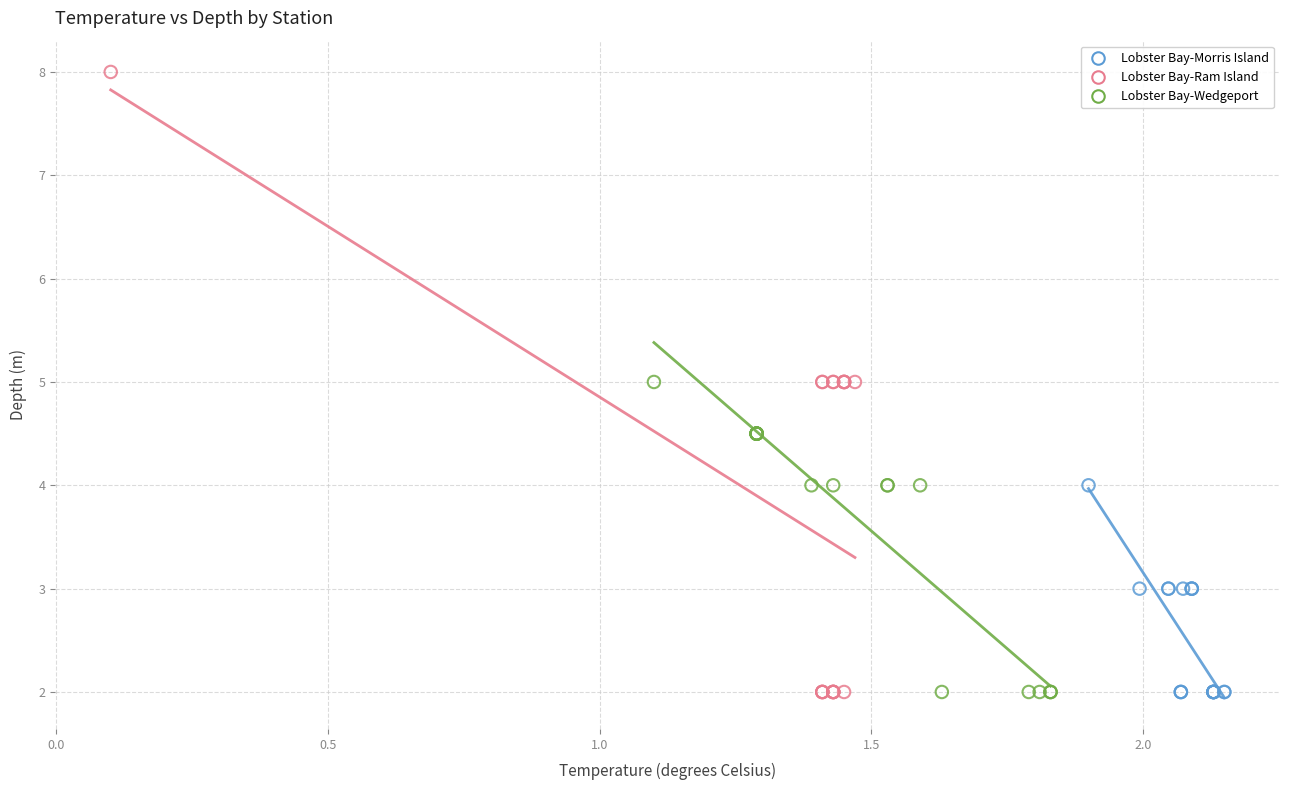

Which series has the widest spread of Y values?

Lobster Bay-Ram Island